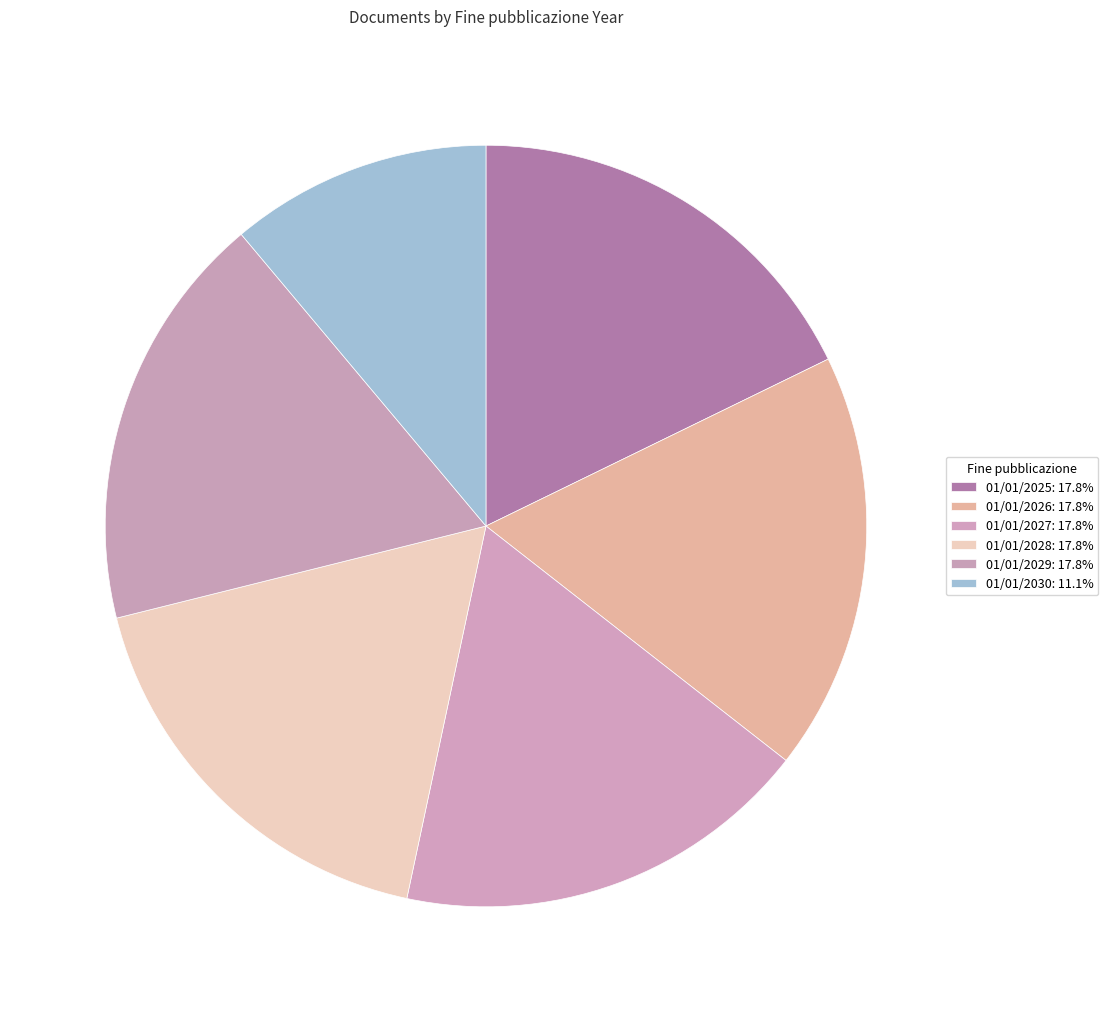

Does 01/01/2029 represent more than half of the total?

No